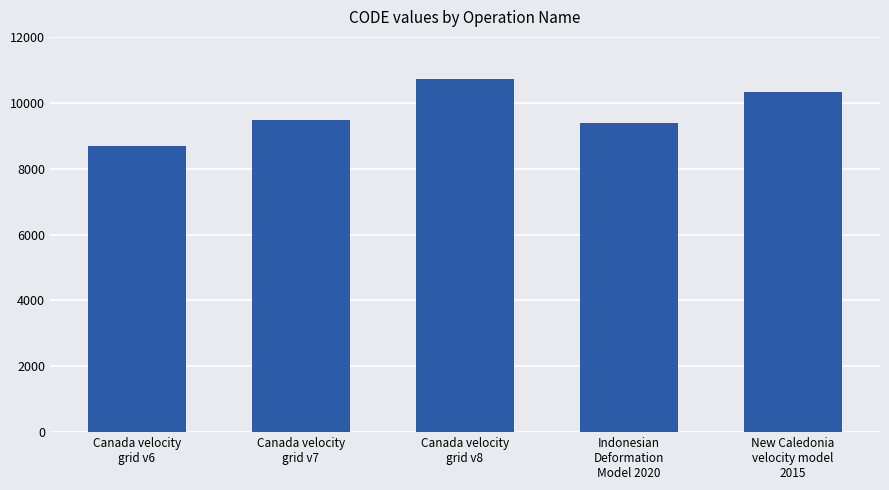

Reading left to right, transcribe all the data shown in this chart.

8676	9483	10707	9375	10323